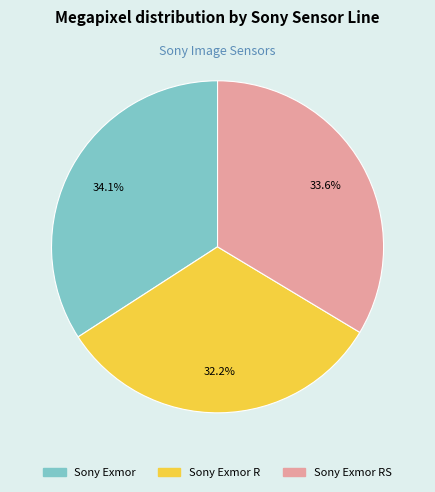

Is there any slice that represents more than half of the pie?

No